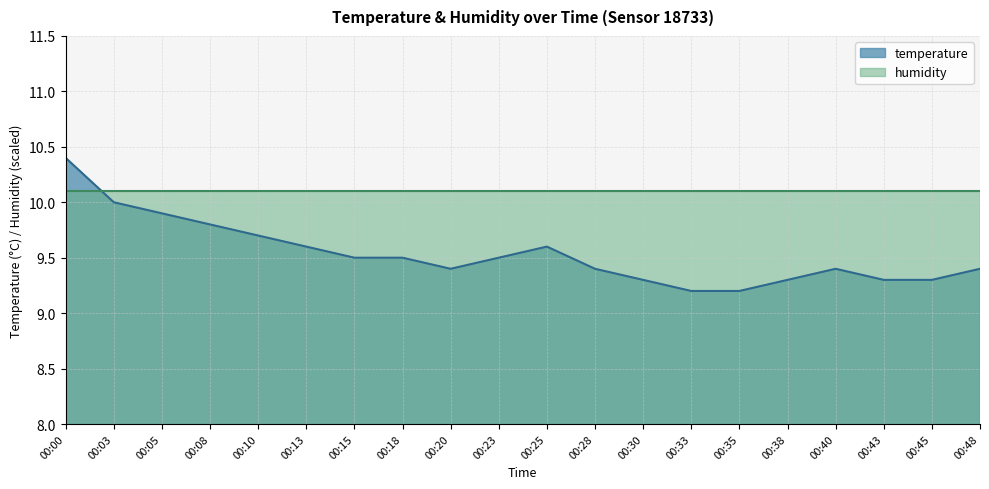

What is the difference between the second highest and second lowest values?

0.8